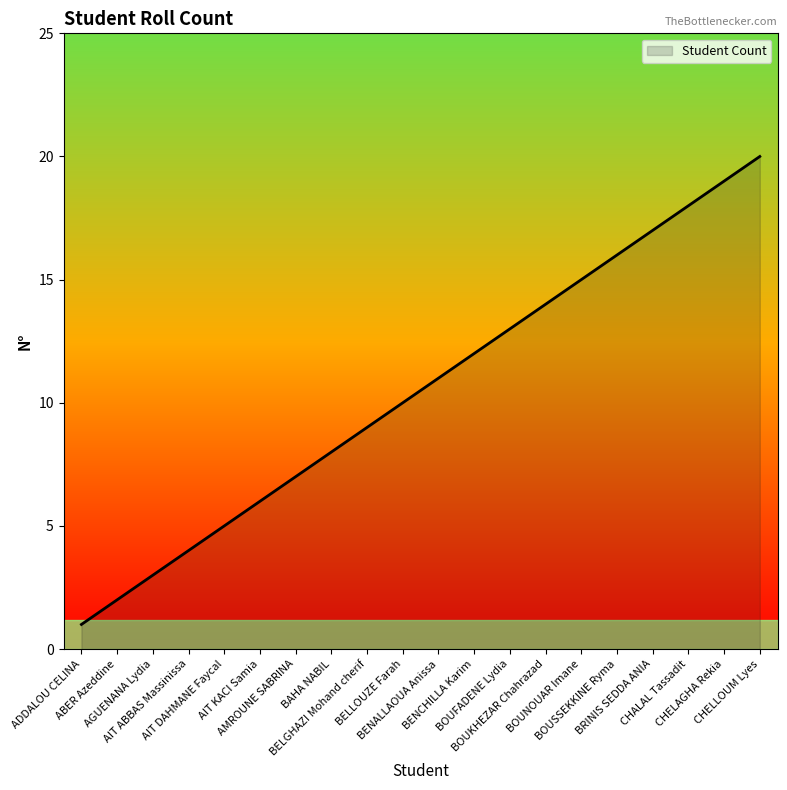

Which label corresponds to the largest value in the chart?

CHELLOUM Lyes